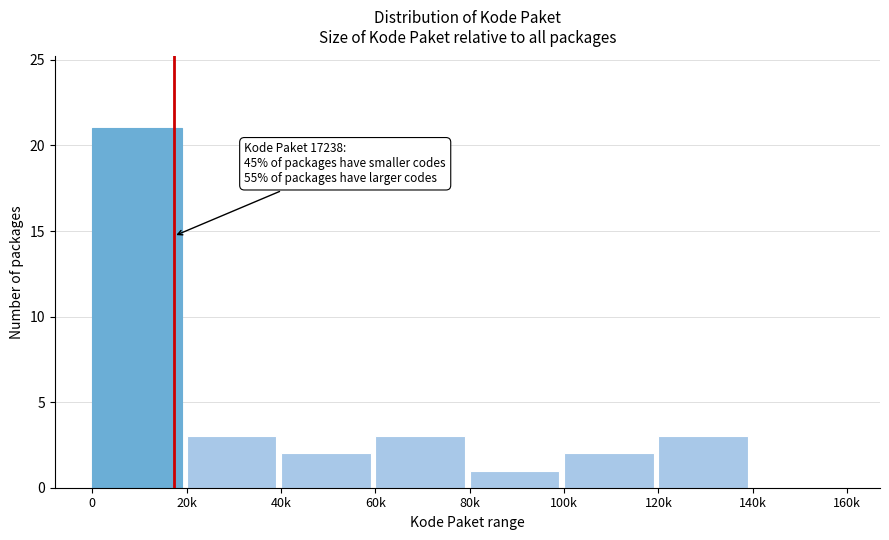

Reading right to left, extract all data points from this chart.

140k=0	120k=3	100k=2	80k=1	60k=3	40k=2	20k=3	0=21